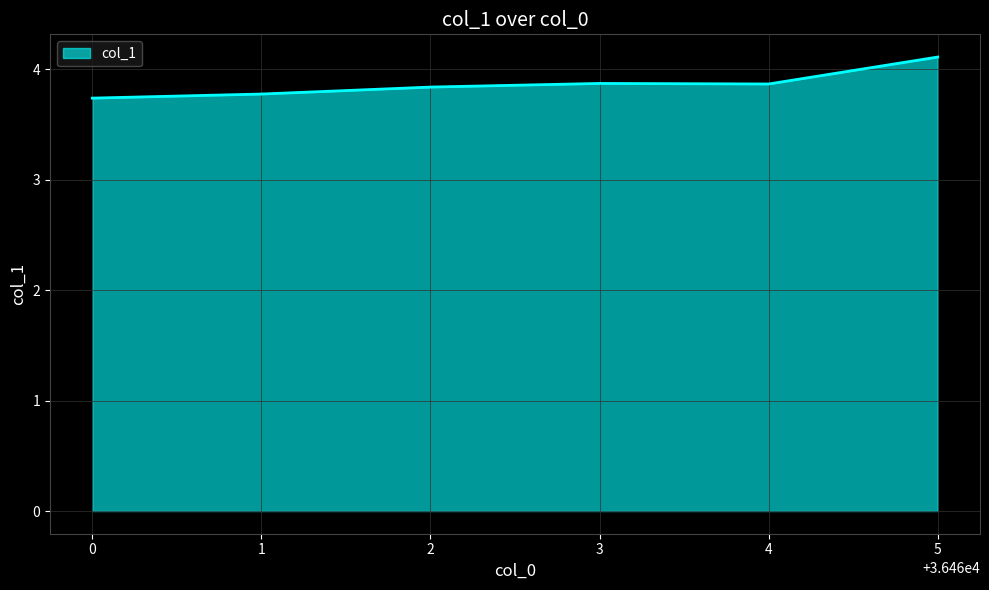

Reading left to right, extract all data points from this chart.

3.7	3.8	3.8	3.9	3.9	4.1